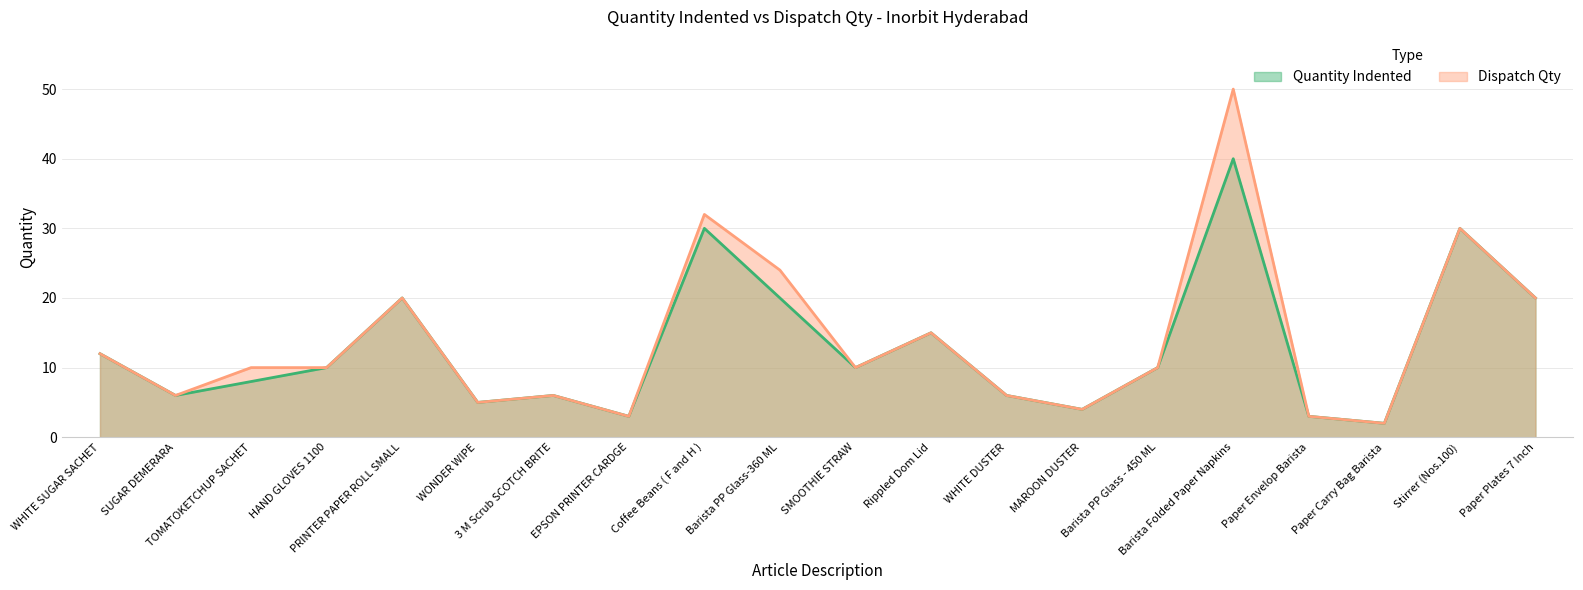

How many interior local peaks does the Dispatch Qty series have?

6